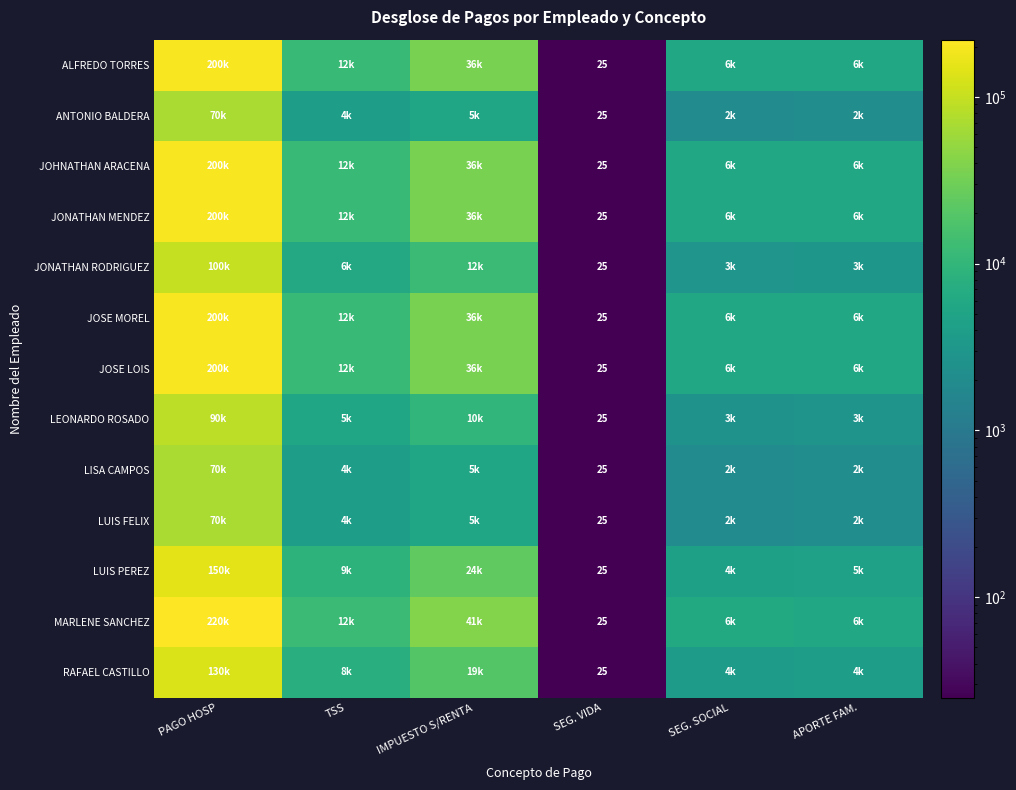

Which category has the highest value across all series?

PAGO HOSP